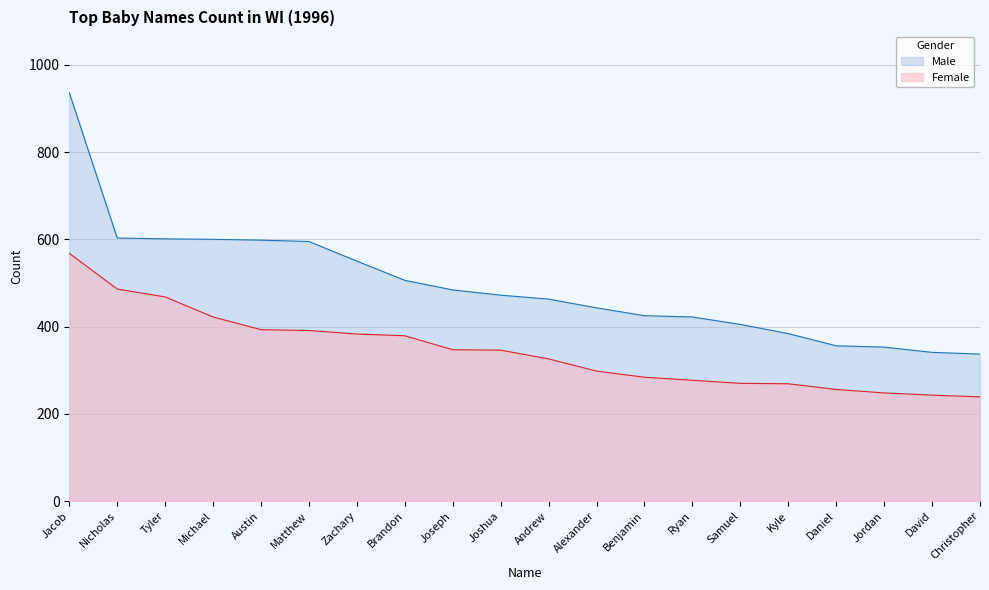

What are all the series names shown in the legend?

Male, Female